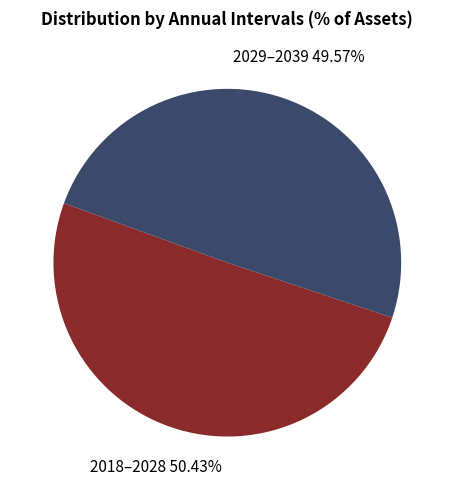

Which has a higher value, 2018–2028 or 2029–2039?

2018–2028